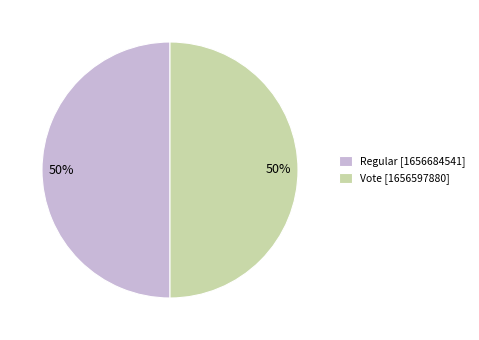

To the nearest percent, what is the combined percentage of Regular and Vote?

100%